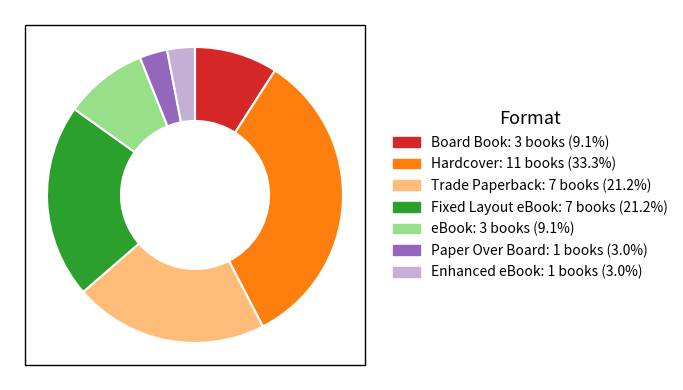

Do Hardcover and Trade Paperback together represent more than half of the pie?

Yes